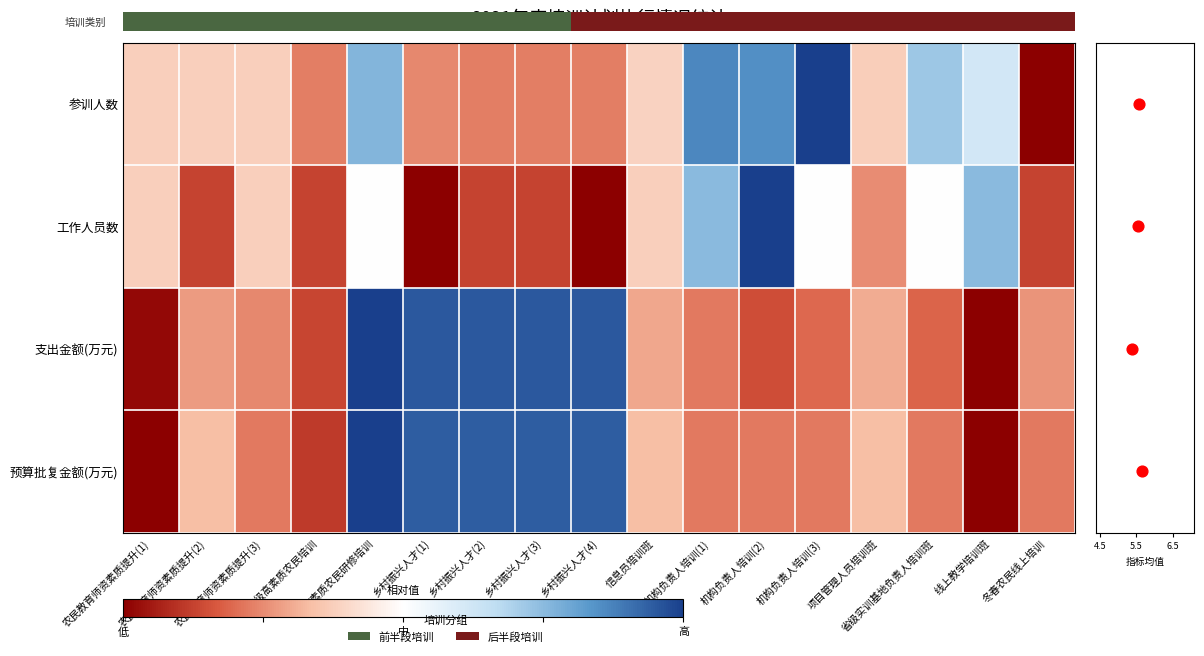

Which label corresponds to the largest value in the chart?

机构负责人培训(3)